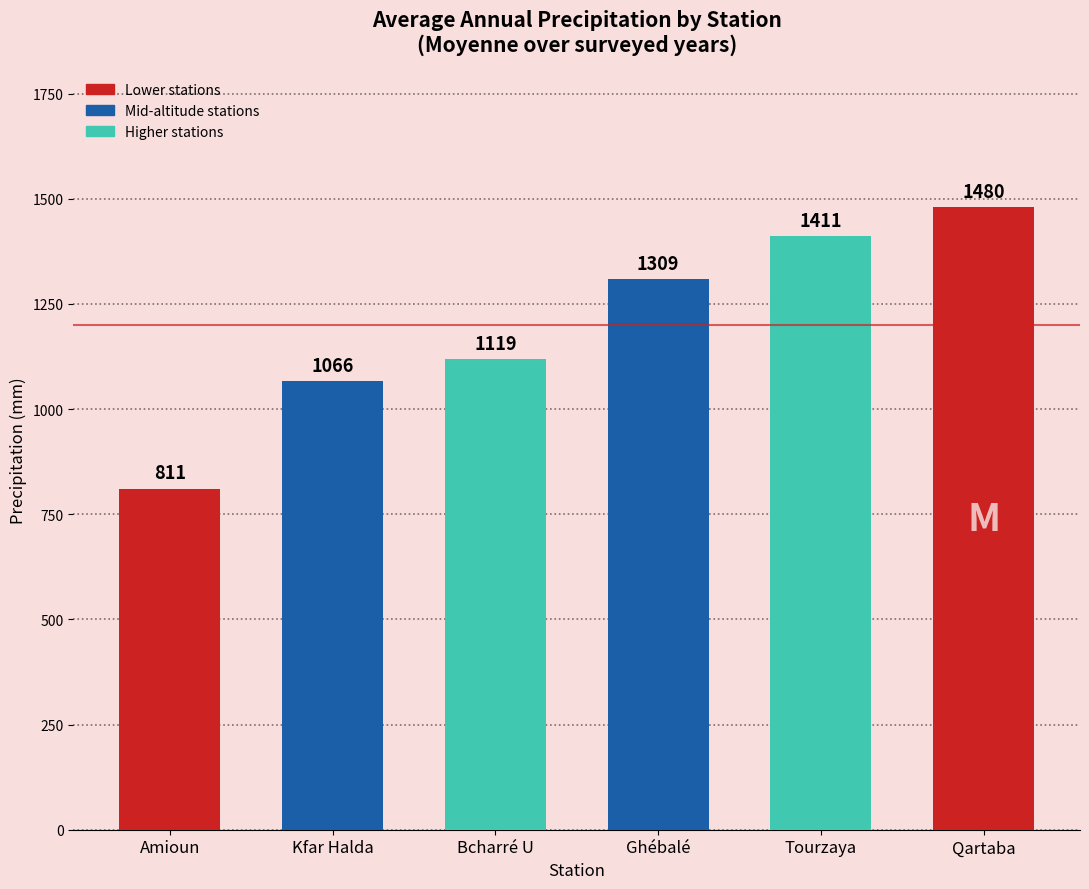

What is the approximate value at Kfar Halda?

1066.1